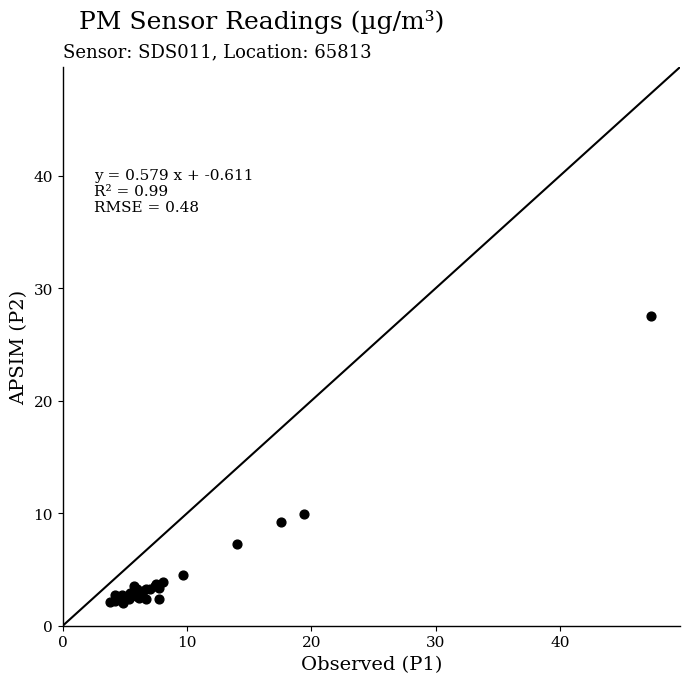

What Y value in the scatter plot is closest to 14?

9.9